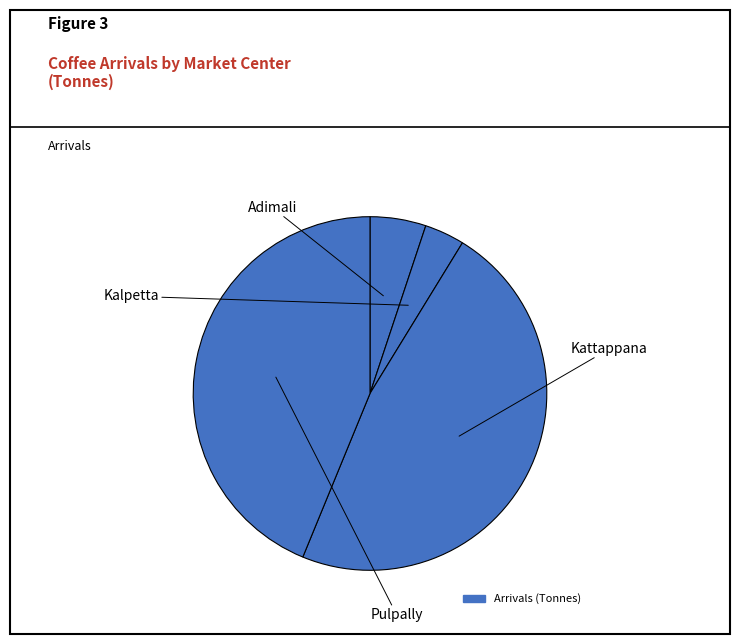

Is there any slice that represents more than half of the pie?

No